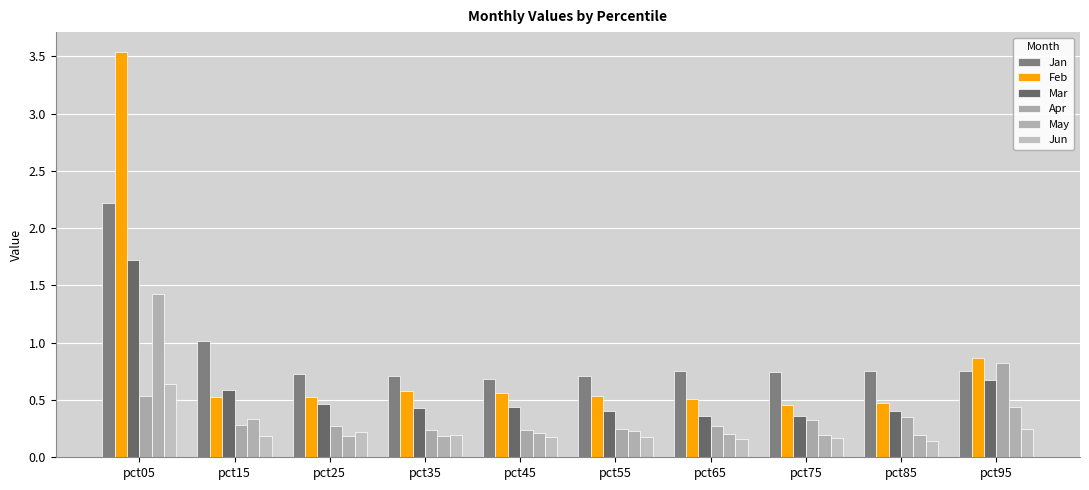

Rank the series at pct85 from lowest to highest value.

Jun, May, Apr, Mar, Feb, Jan